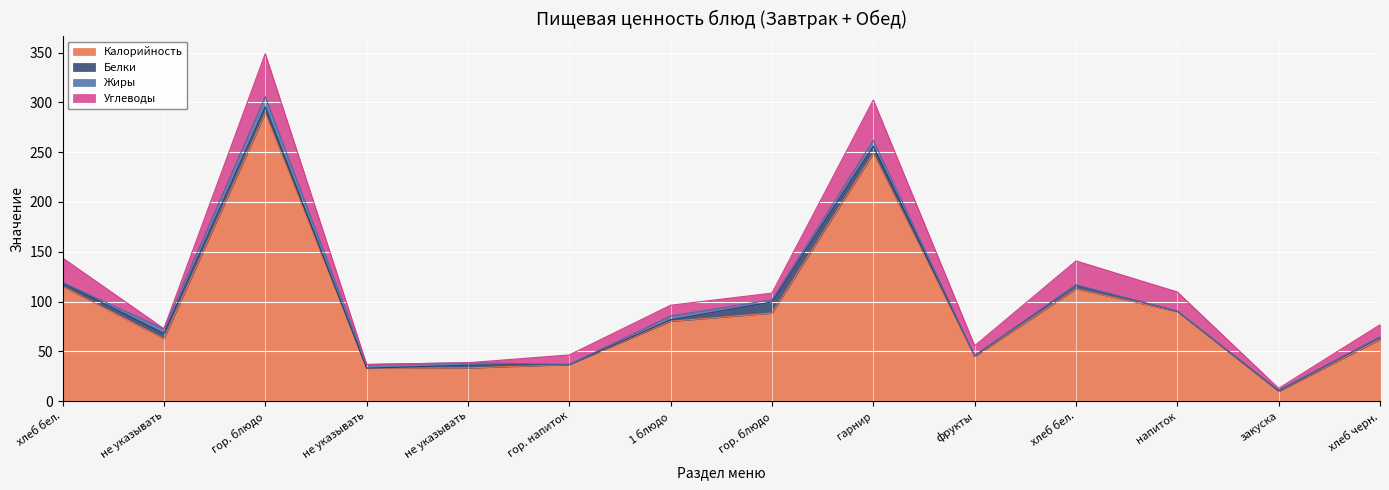

Which series changed the most between гор. напиток and фрукты?

Калорийность